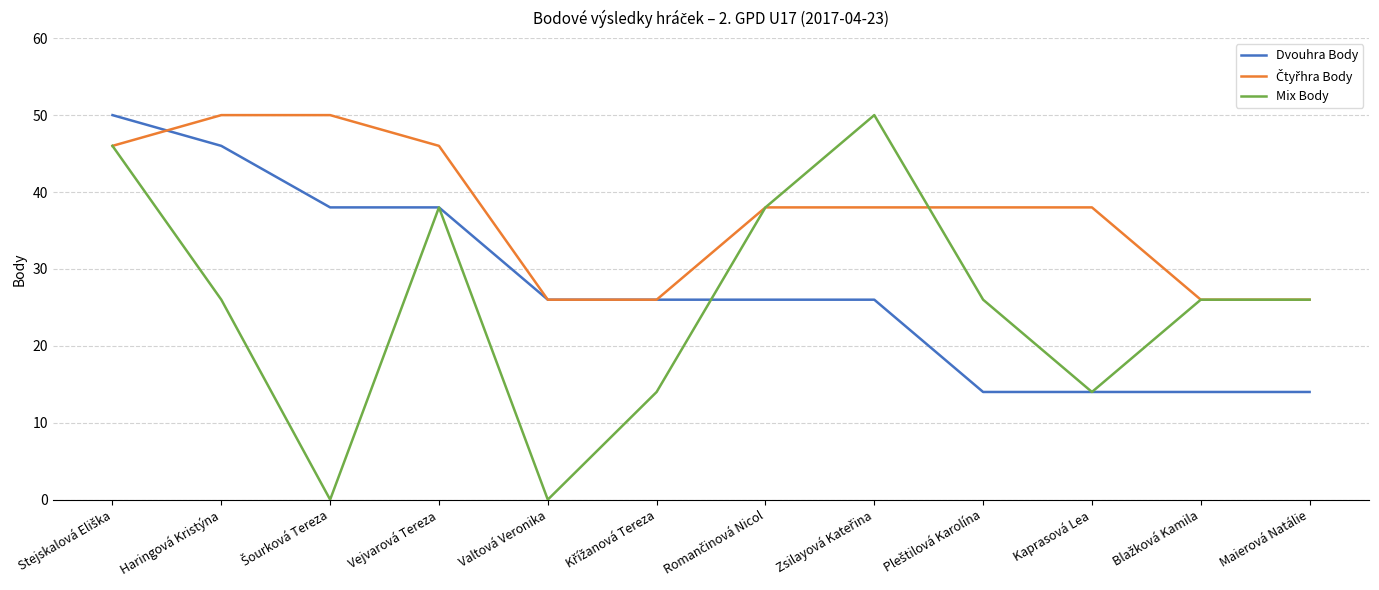

Is it true that Dvouhra Body equals 8 at Maierová Natálie?

False